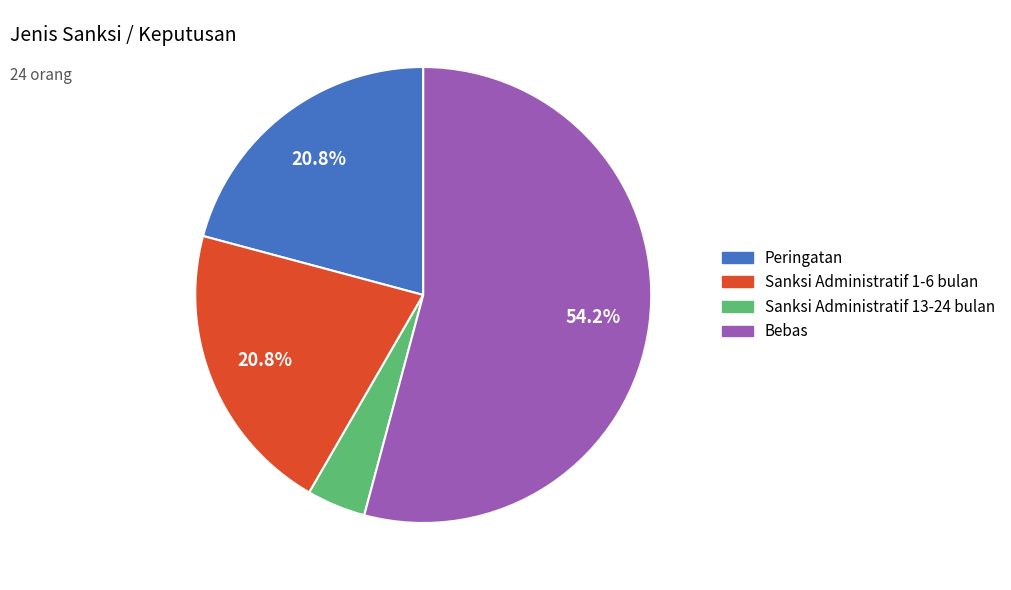

Does any single category account for the majority?

Yes